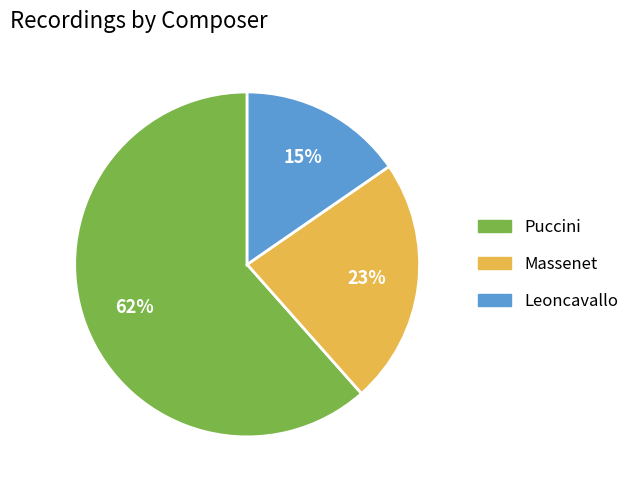

Combined, do Puccini and Leoncavallo account for over 50%?

Yes